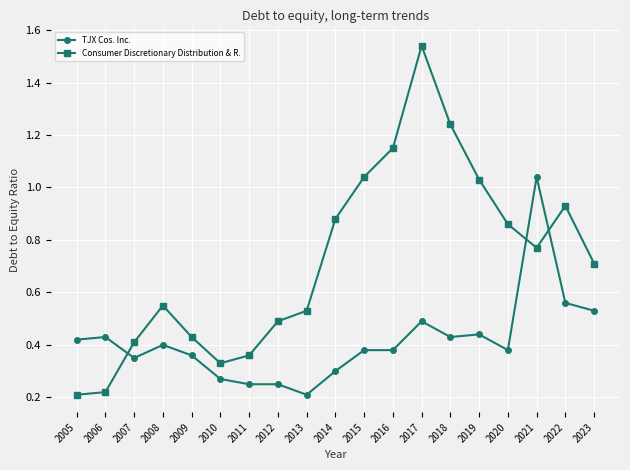

Between 2011 and 2020, which series saw the biggest shift?

Consumer Discretionary Distribution & R.